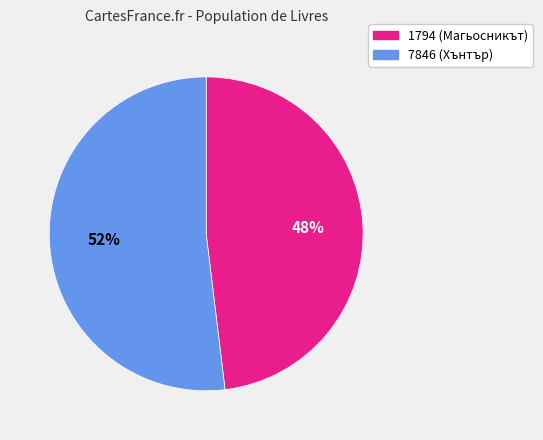

Rank the categories by value from highest to lowest.

7846, 1794